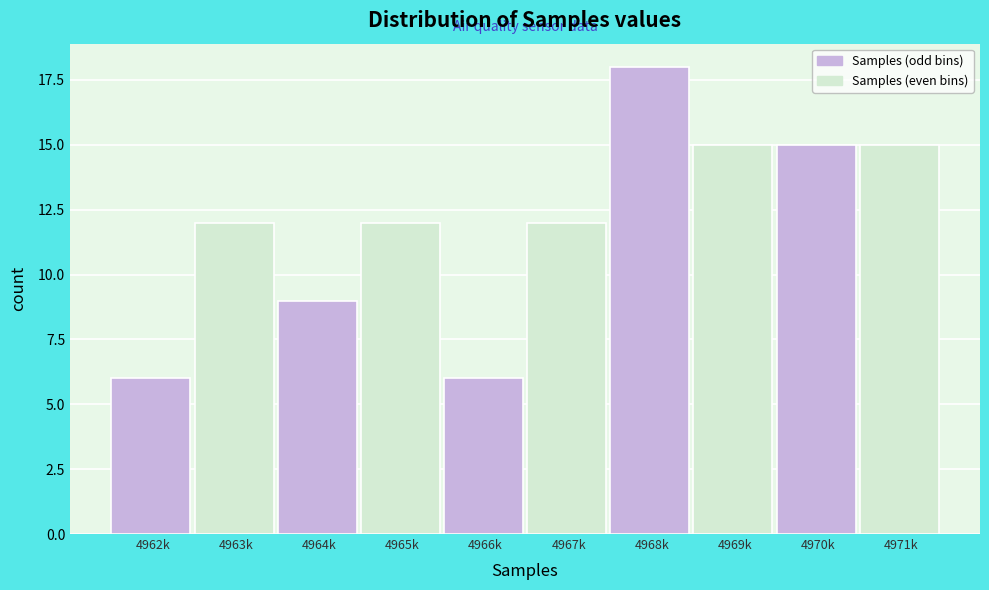

Reading left to right, transcribe all the data shown in this chart.

4962k=6	4963k=12	4964k=9	4965k=12	4966k=6	4967k=12	4968k=18	4969k=15	4970k=15	4971k=15